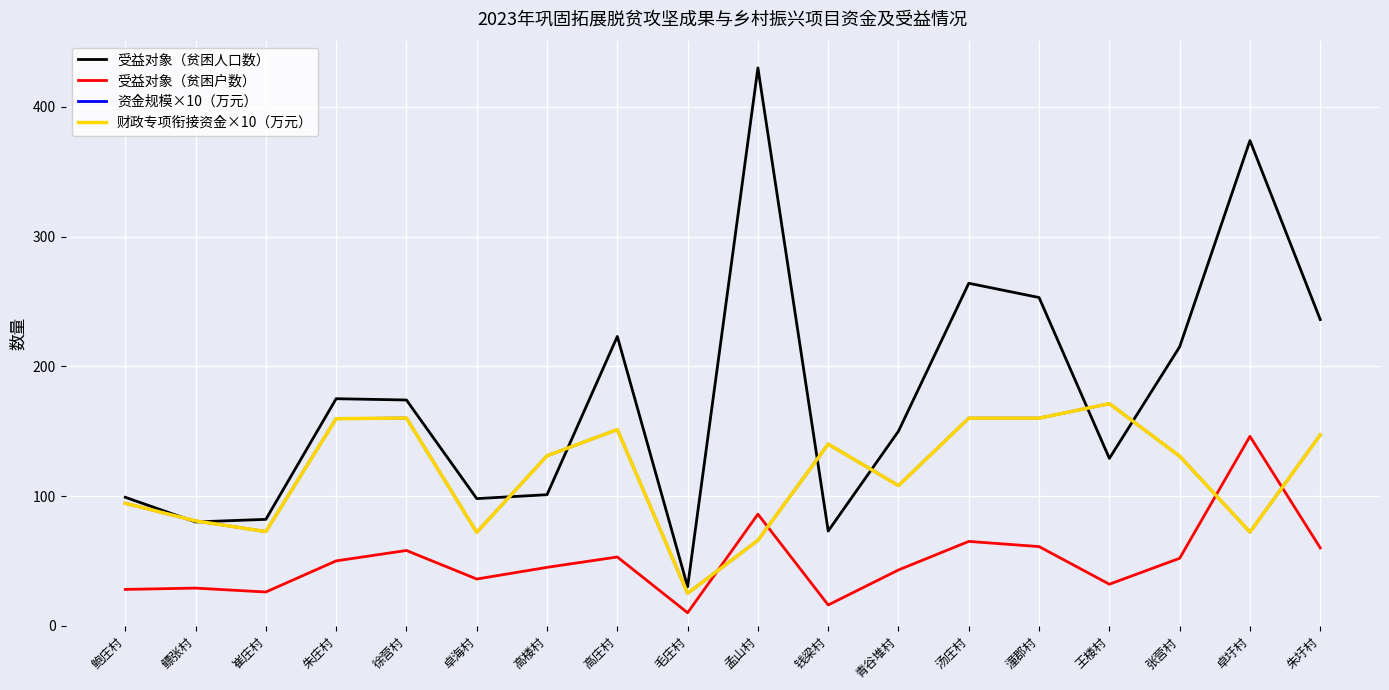

What is the average value of the 财政专项衔接资金×10（万元） series?

116.8